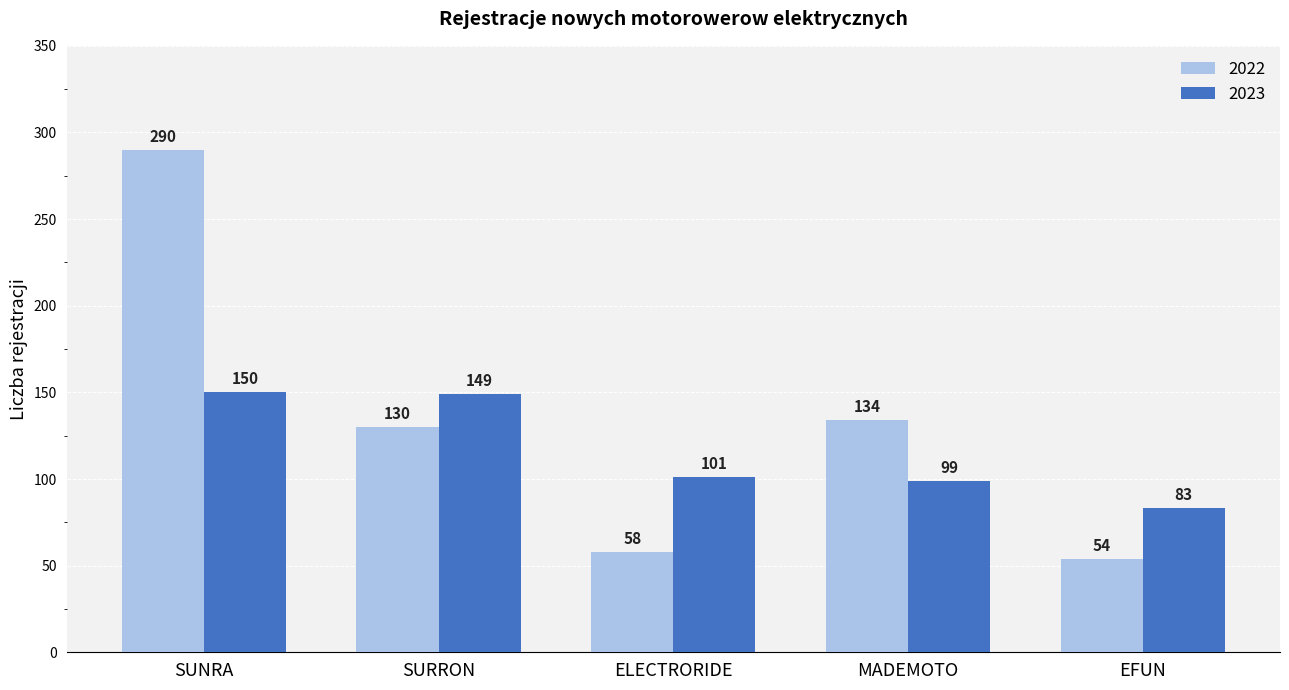

Where does the 2023 series first go above 101?

SUNRA